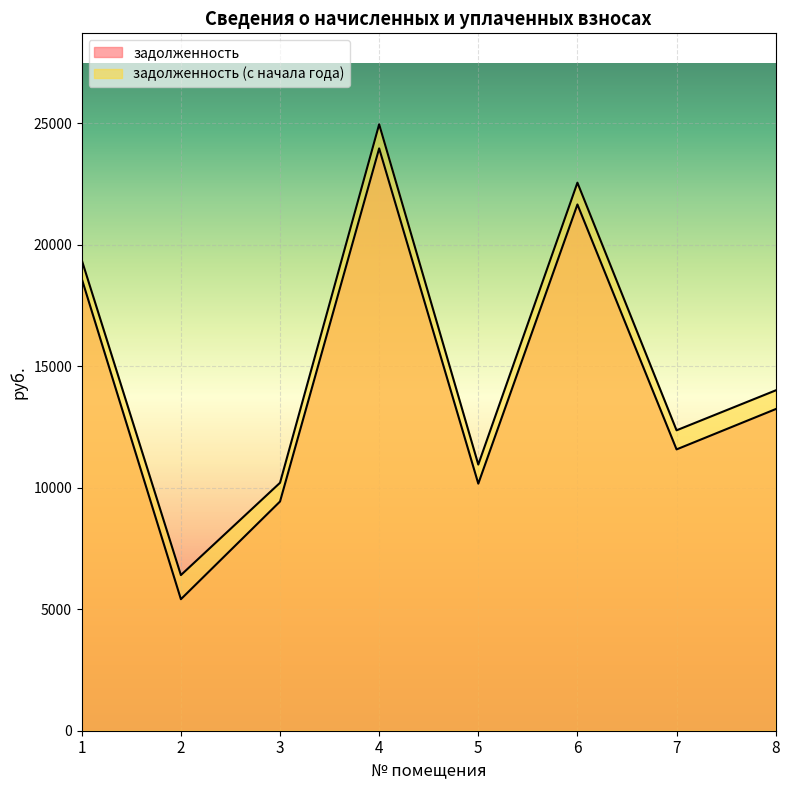

What is the difference between the задолженность (с начала года) values at 5 and 8?

3052.4